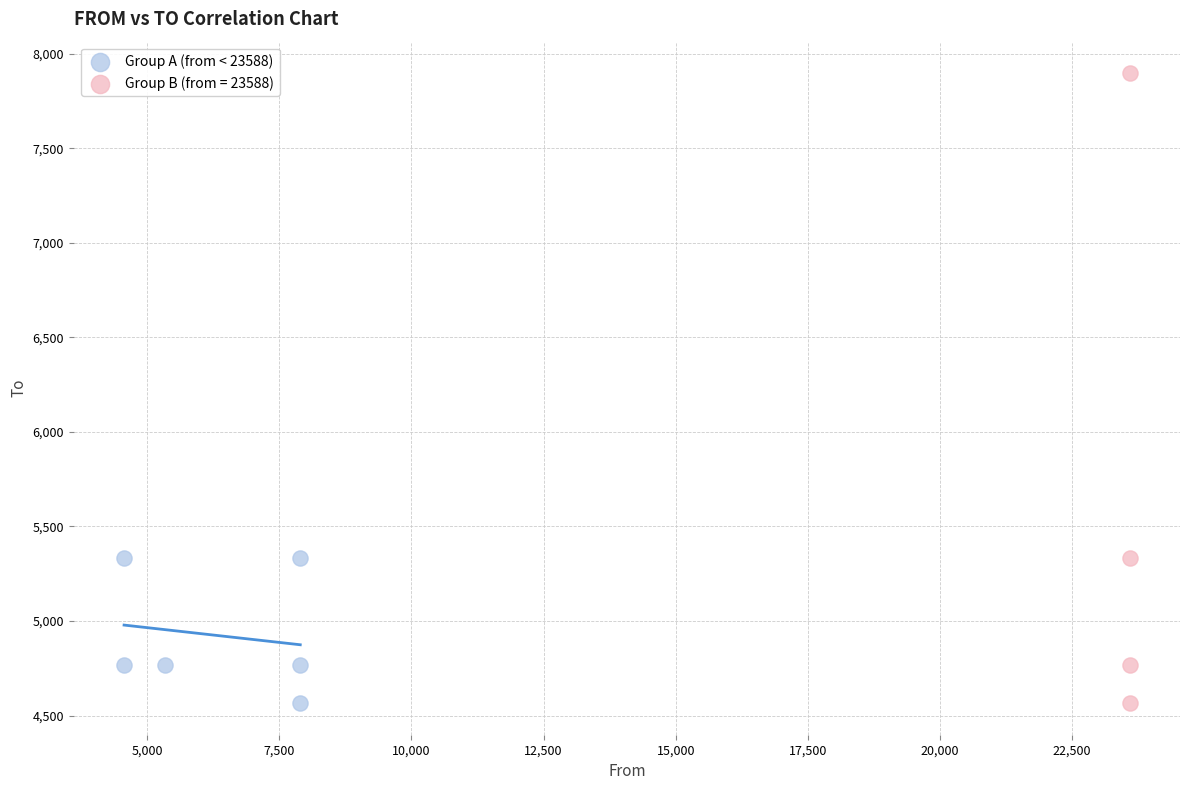

Which series contains the highest Y value?

Group B (from = 23588)